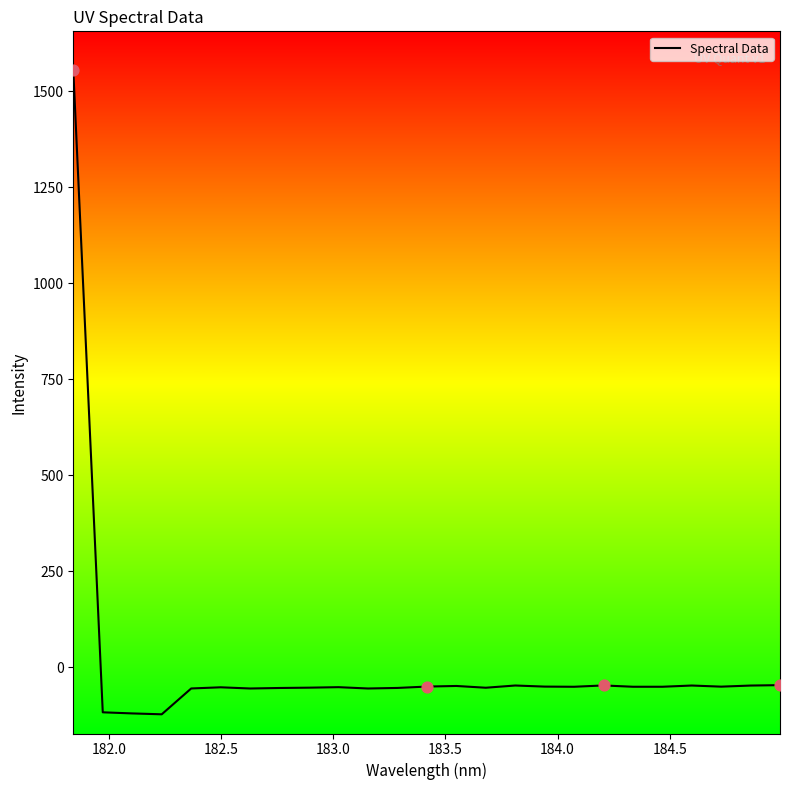

What is the minimum value shown in the chart?

-122.7